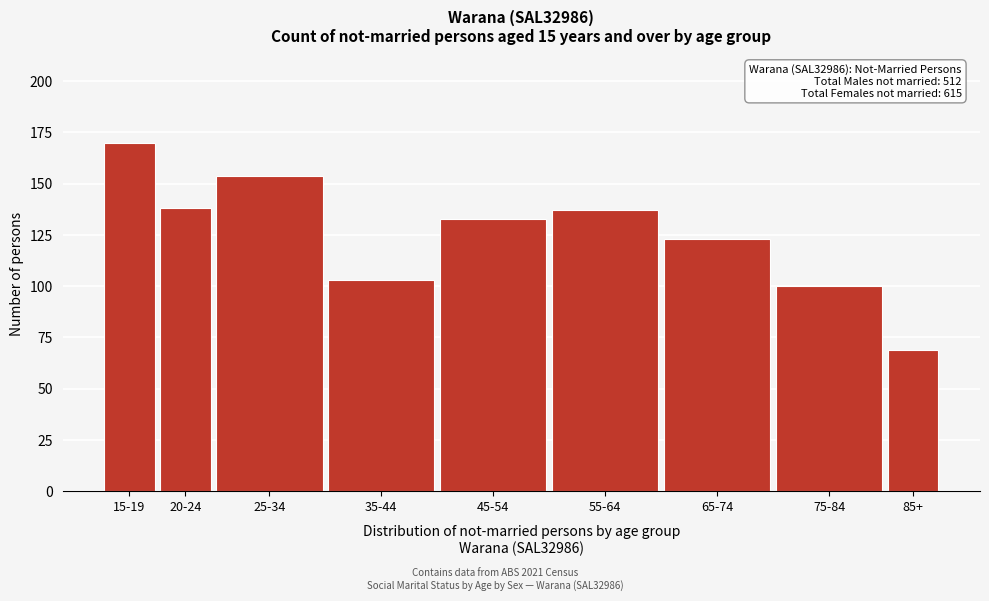

Reading left to right, extract all data points from this chart.

170	138	154	103	133	137	123	100	69